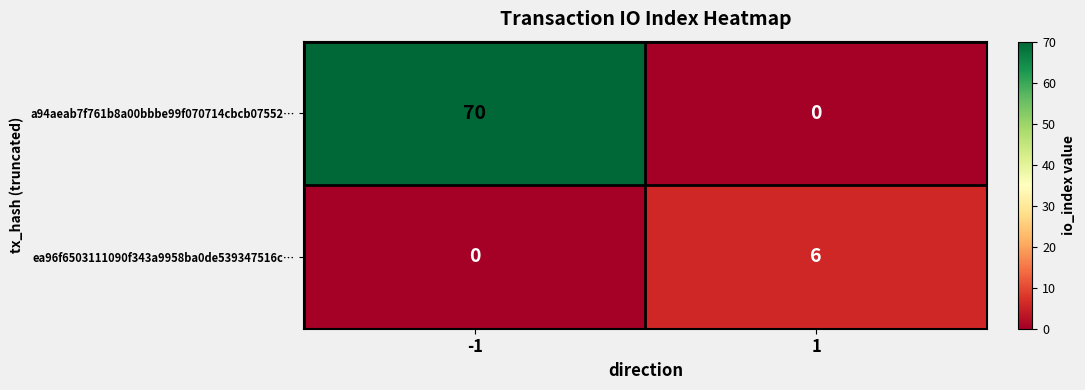

Reading right to left, list all the values displayed in this chart.

a94aeab7f761b8a00bbbe99f070714cbcb07552…: 1=0	-1=70
ea96f6503111090f343a9958ba0de539347516c…: 1=6	-1=0